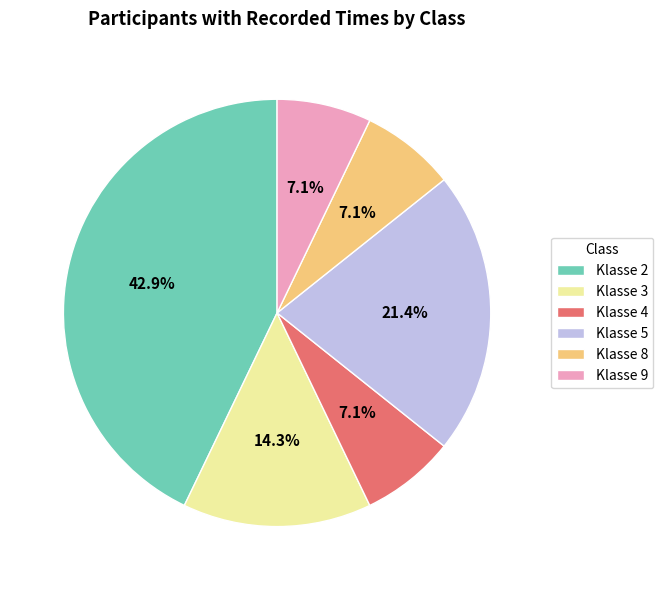

Count the number of slices in the pie.

6